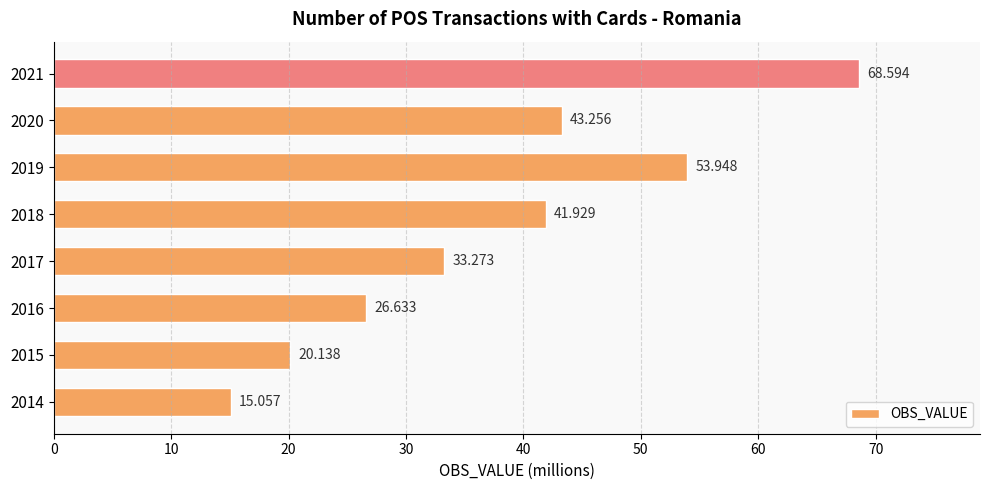

Count the number of values greater than 41.

4